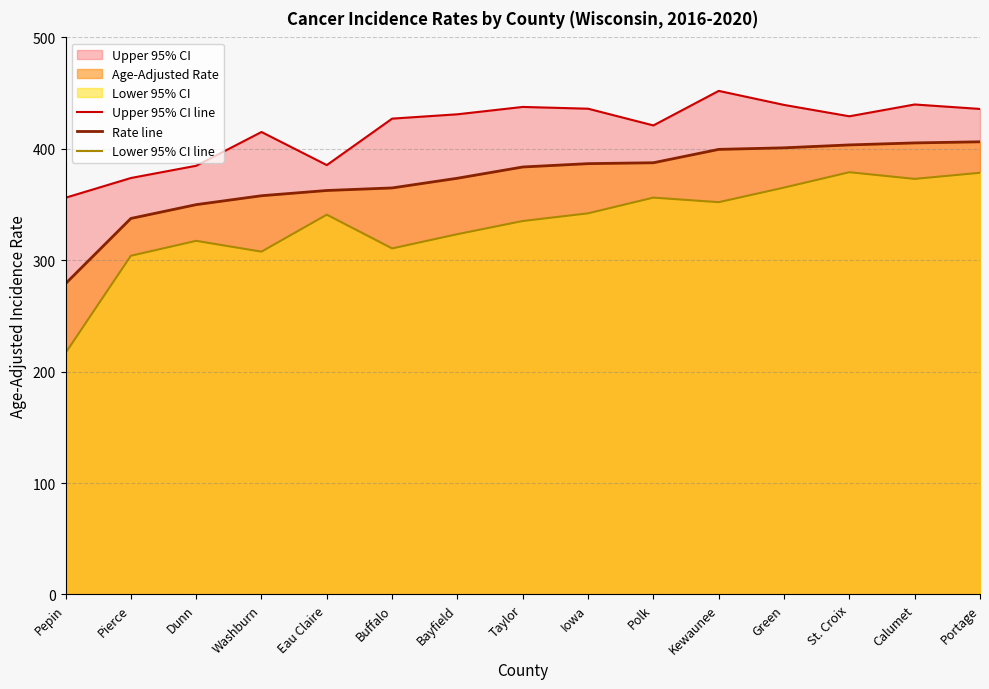

How many categories are shown in the chart?

15